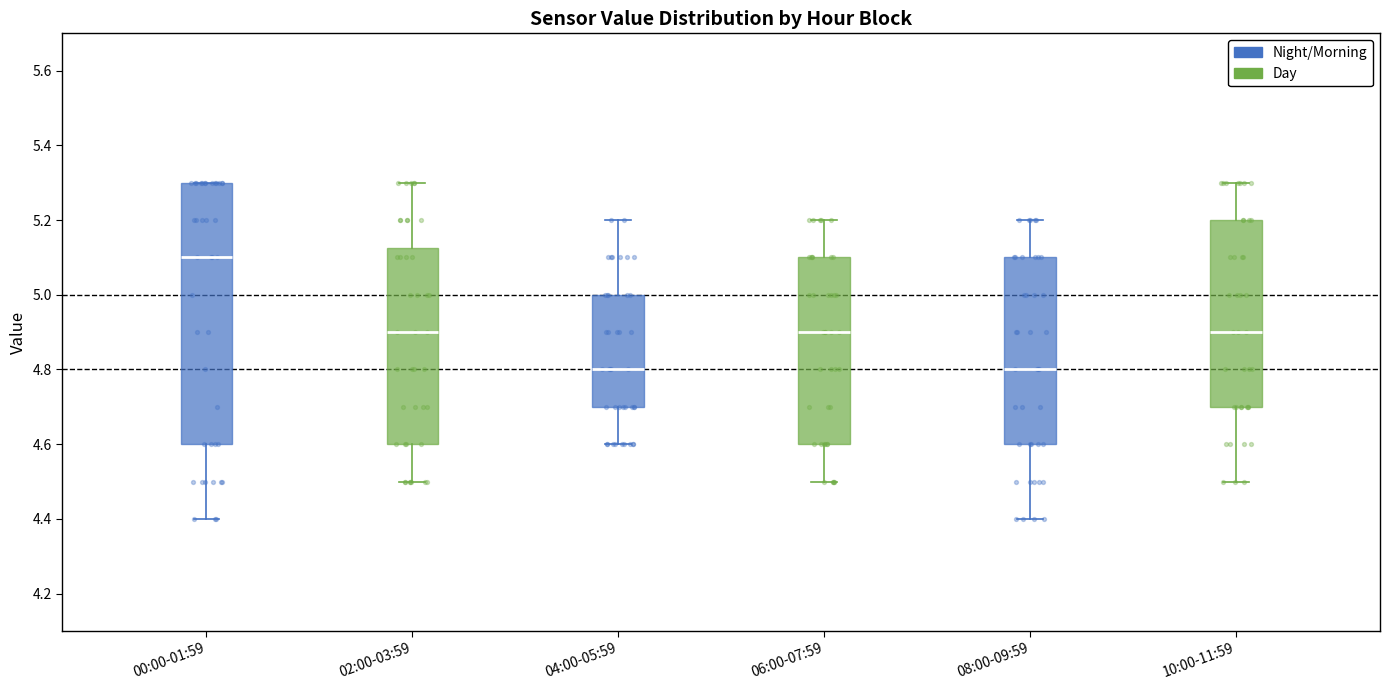

Reading left to right, transcribe this box plot: for each box, give where its median line is, the range the box spans, and where its two whiskers end, as read against the y-axis. The values are not printed on the chart, so give them approximately, as read against the axis.

00:00-01:59: median 5.10, box 4.60 to 5.30, whiskers 4.40 to 5.30
02:00-03:59: median 4.90, box 4.60 to 5.12, whiskers 4.50 to 5.30
04:00-05:59: median 4.80, box 4.70 to 5.00, whiskers 4.60 to 5.20
06:00-07:59: median 4.90, box 4.60 to 5.10, whiskers 4.50 to 5.20
08:00-09:59: median 4.80, box 4.60 to 5.10, whiskers 4.40 to 5.20
10:00-11:59: median 4.90, box 4.70 to 5.20, whiskers 4.50 to 5.30